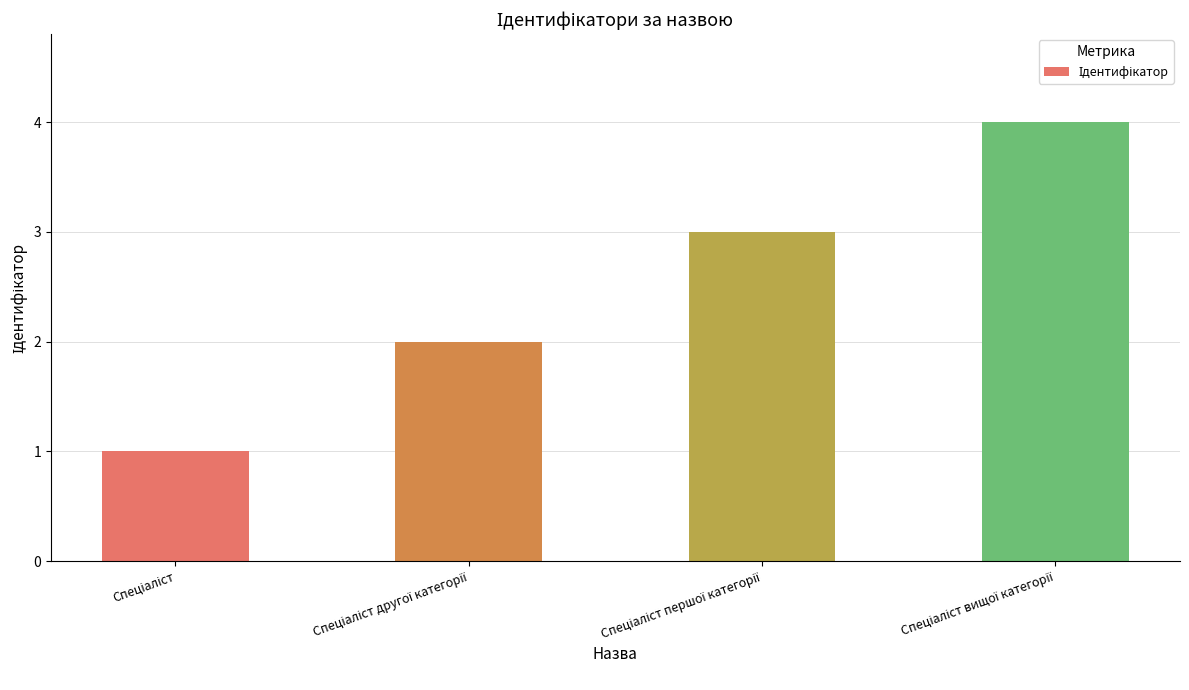

What is the sum of all values?

10